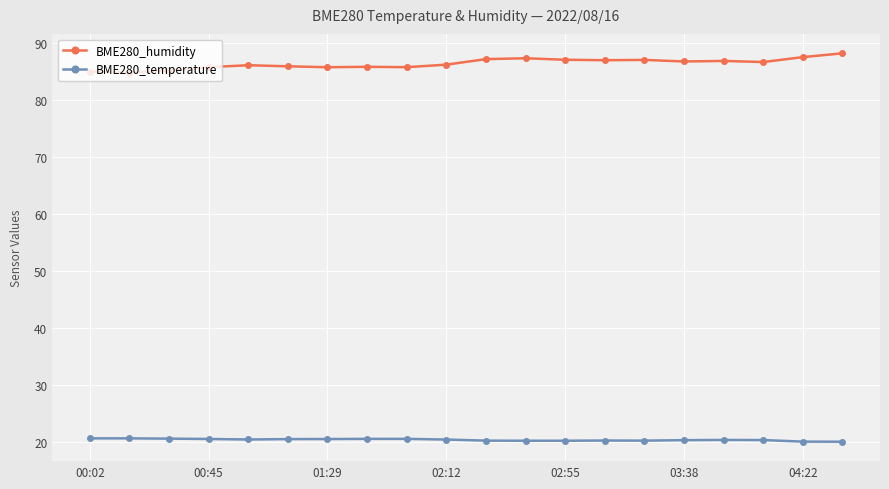

True or false: BME280_humidity has more than 0 points higher than both neighbors.

True